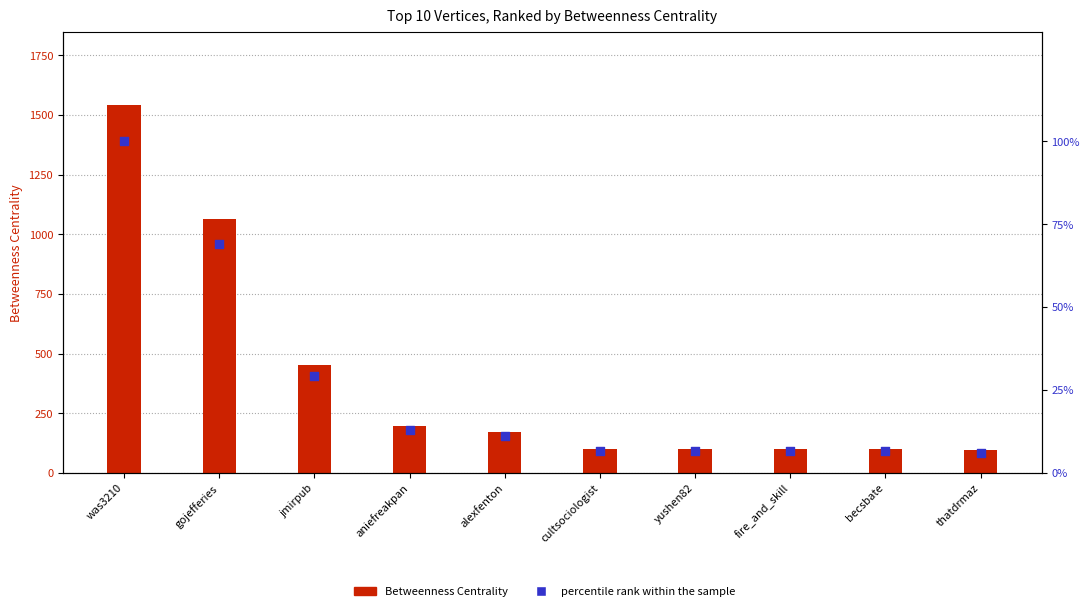

What are all the series names shown in the legend?

Betweenness Centrality, percentile rank within the sample